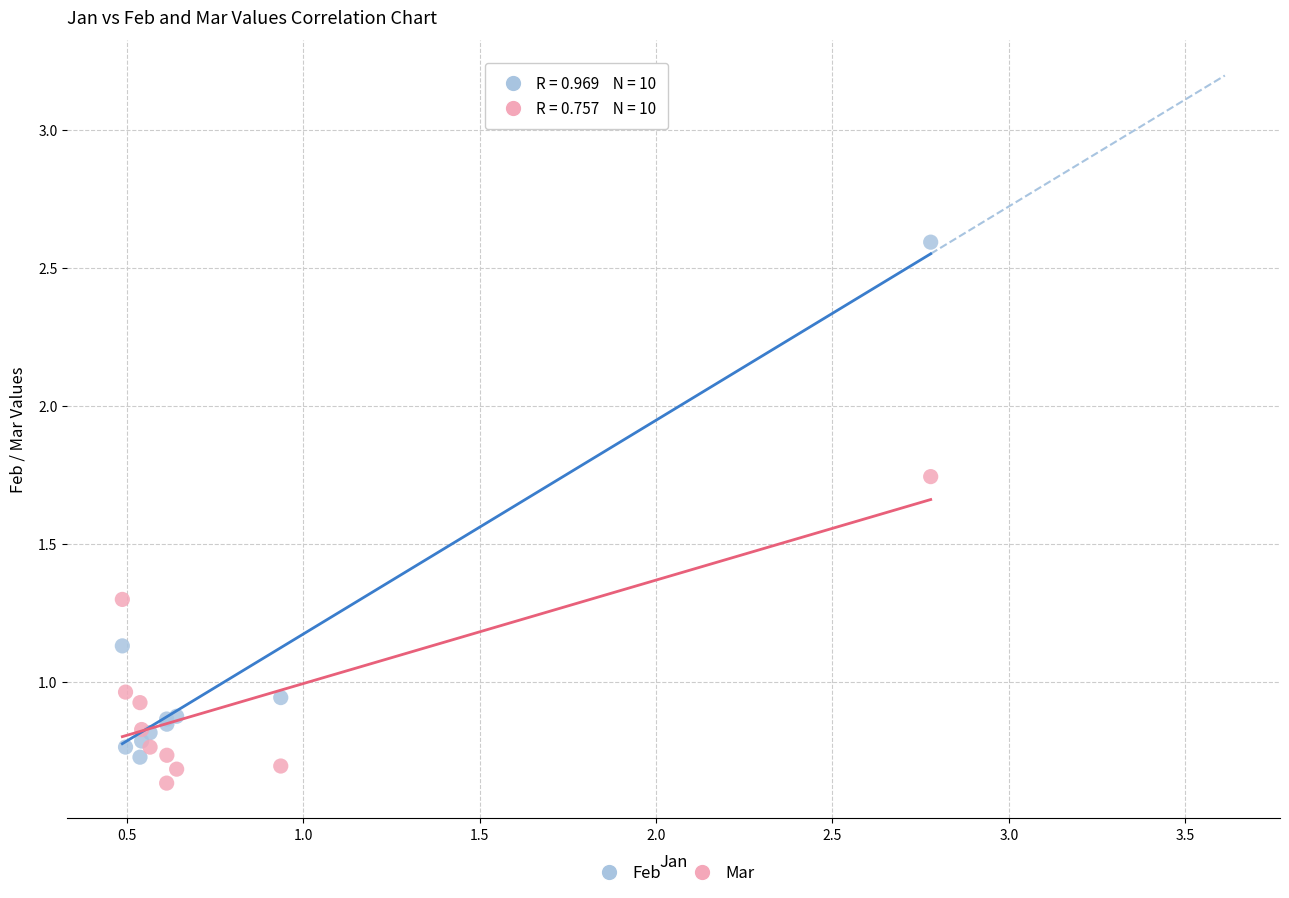

What is the X range (max minus min) for the scatter plot?

2.3